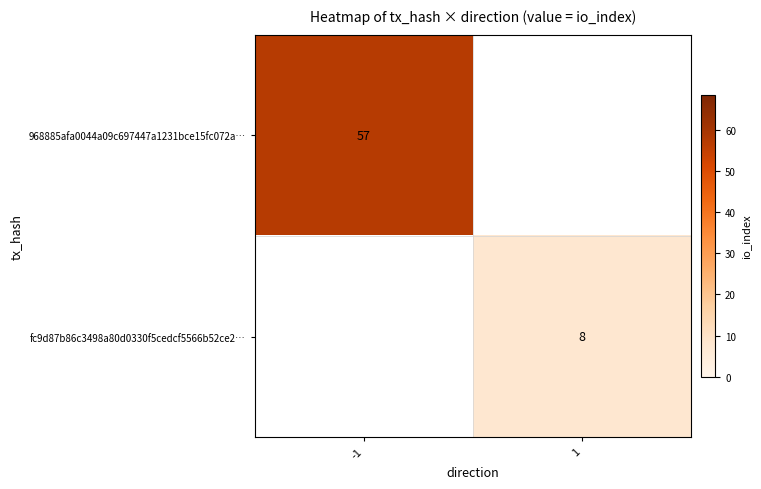

True or false: 968885afa0044a09c697447a1231bce15fc072a… has a value of 16 at -1.

False